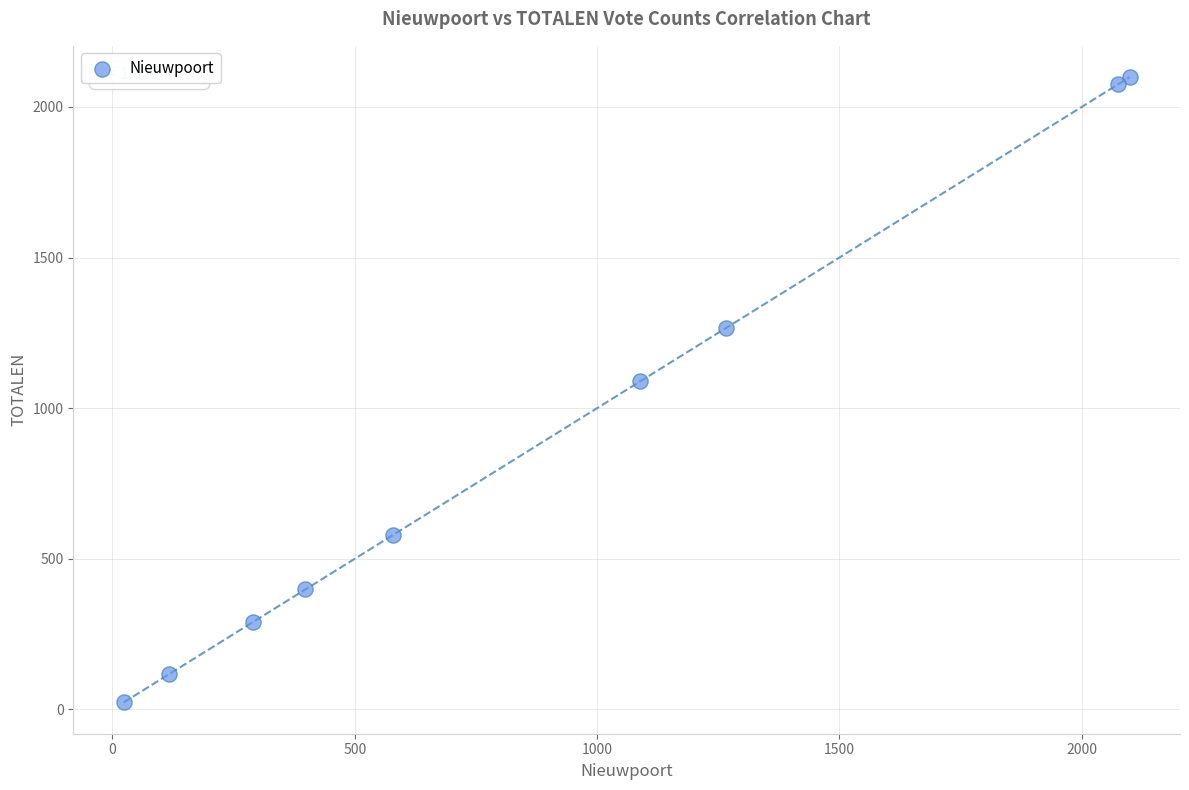

What is the range of Y values (max minus min)?

2076